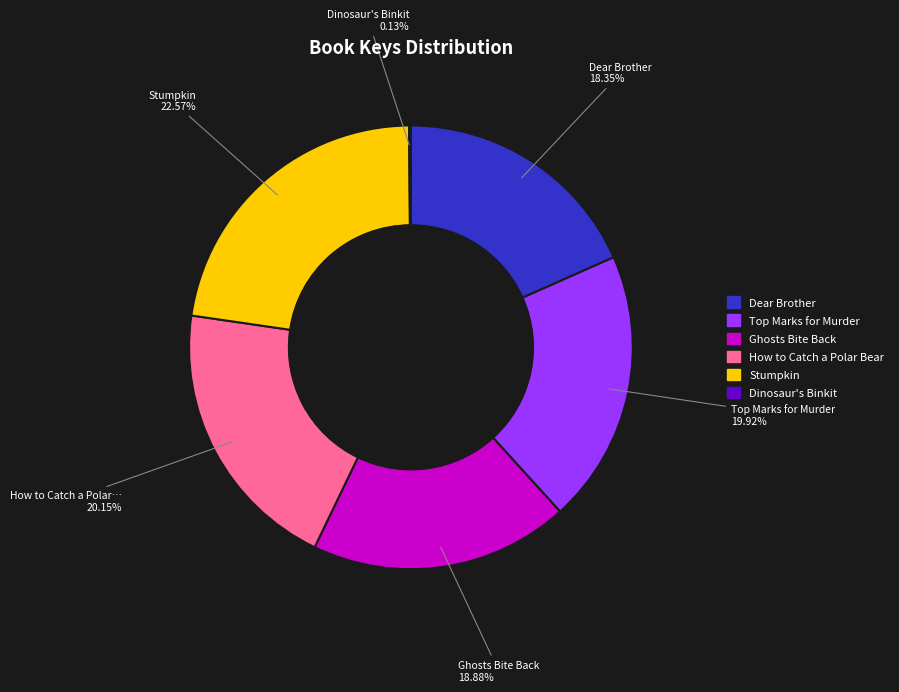

To the nearest percent, what portion does How to Catch a Polar Bear represent?

20%